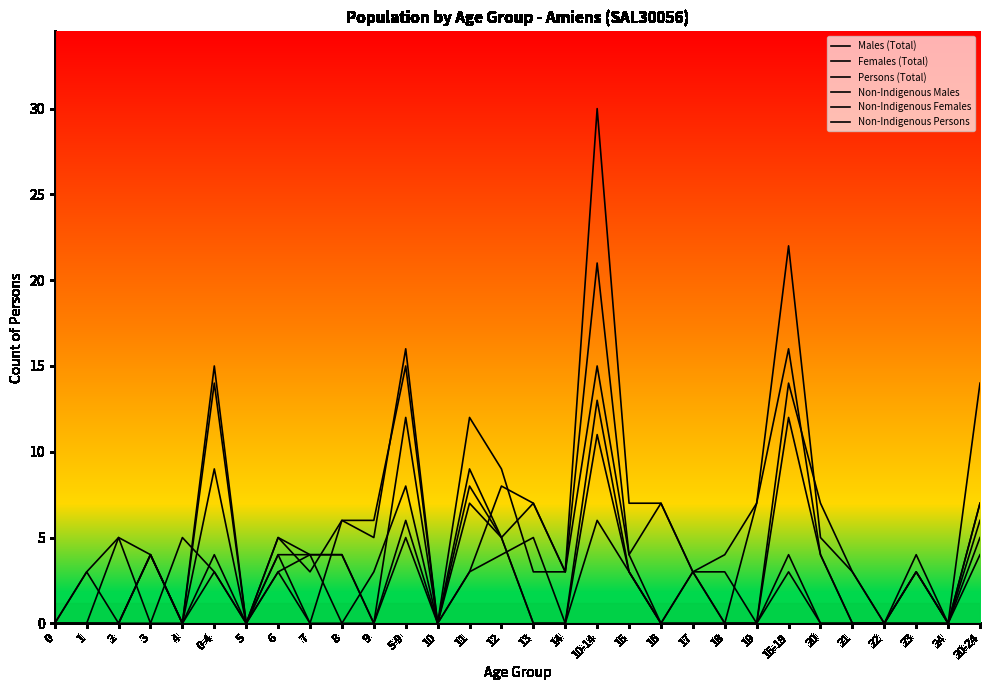

How many lines are shown in the chart?

6